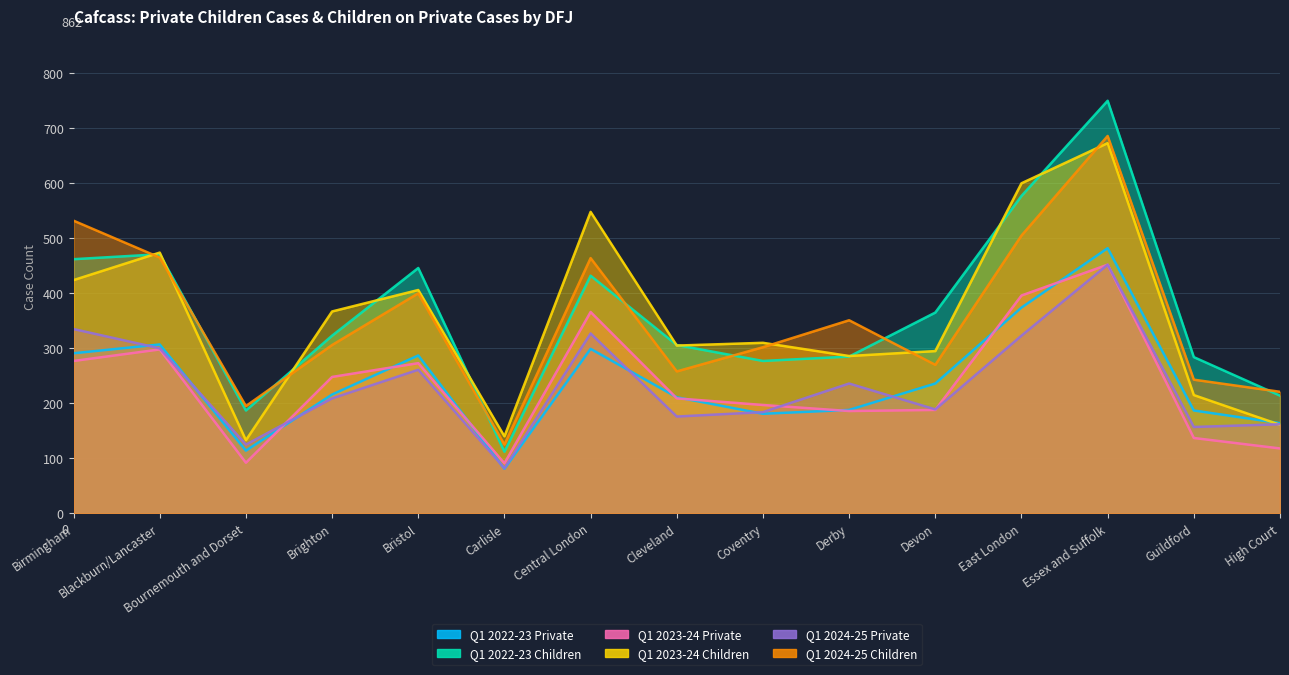

What is the average value of the Q1 2023-24 Children series?

356